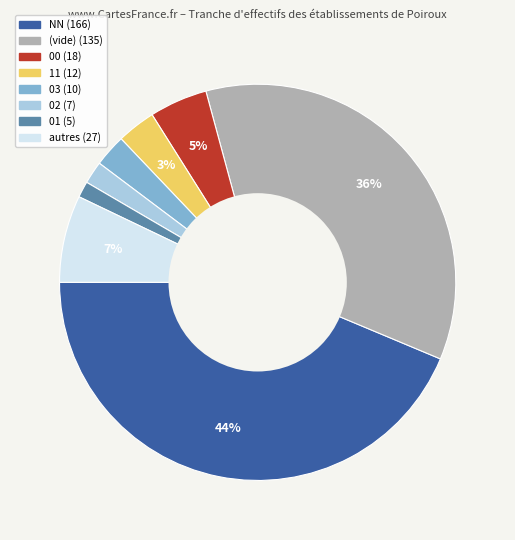

Is there any slice that represents more than half of the pie?

No